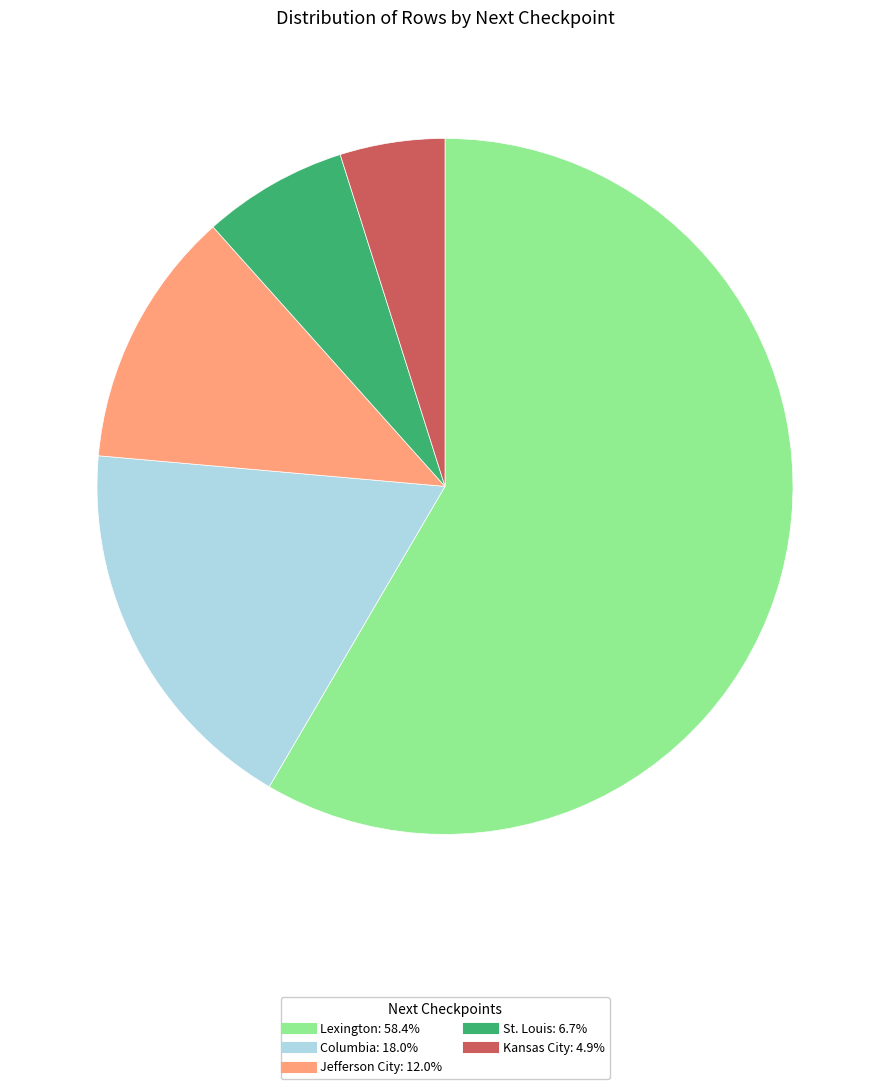

Is there a majority slice in this chart?

Yes